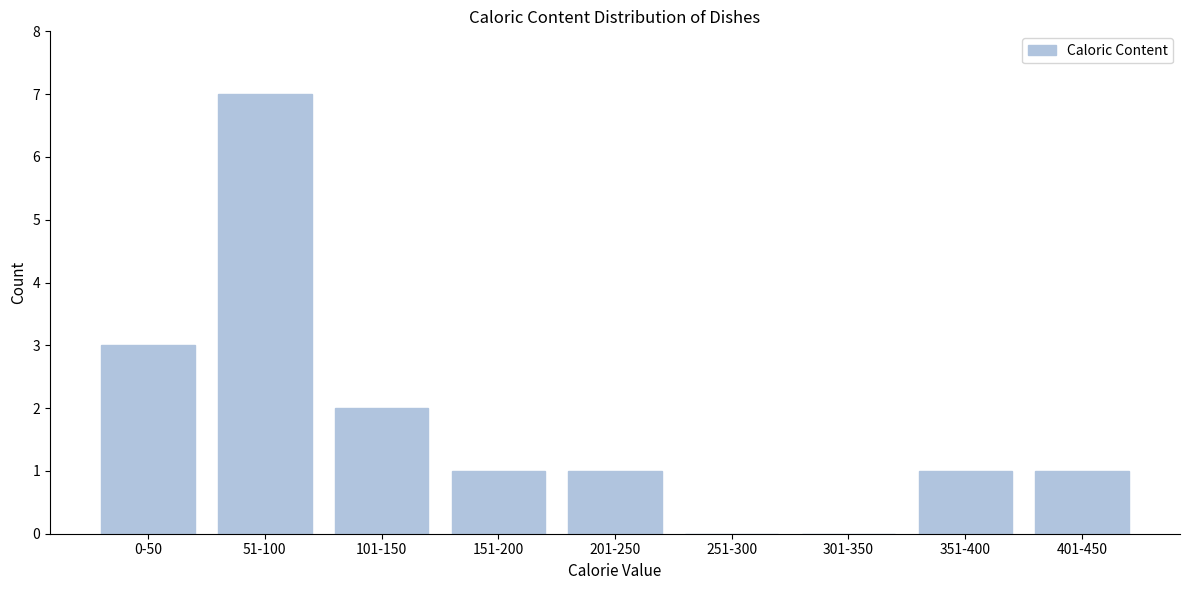

Reading right to left, what are all the values shown in this chart?

401-450=1	351-400=1	301-350=0	251-300=0	201-250=1	151-200=1	101-150=2	51-100=7	0-50=3